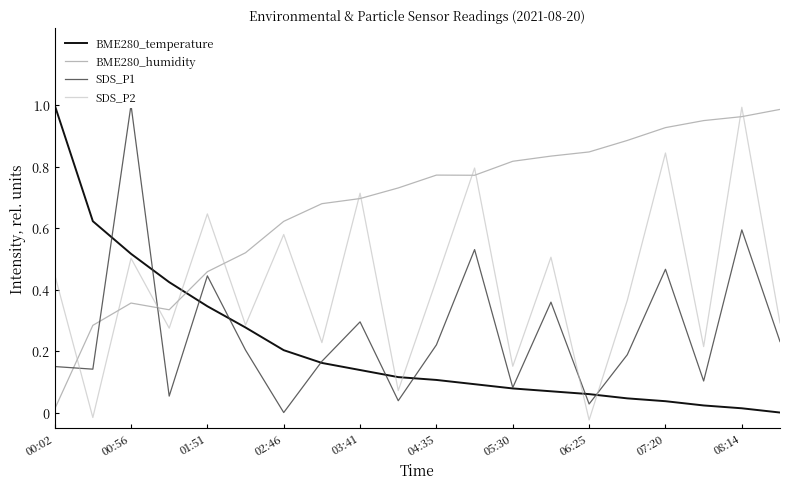

What is the value of the BME280_temperature point at the 14th from the left?

0.1